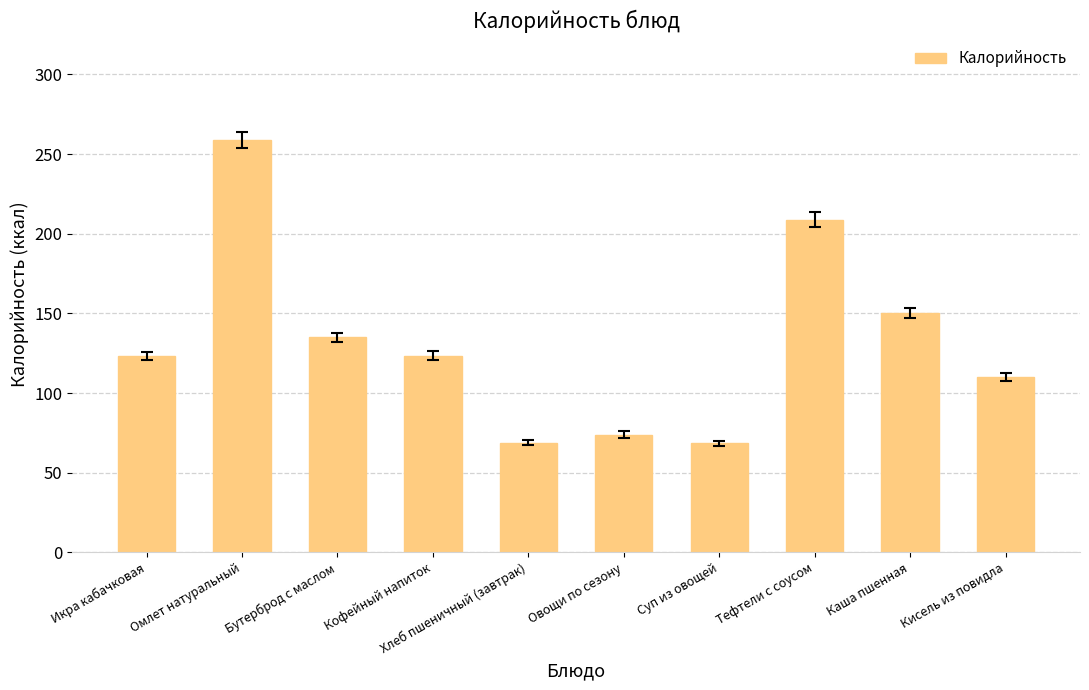

What is the minimum value shown in the chart?

68.4